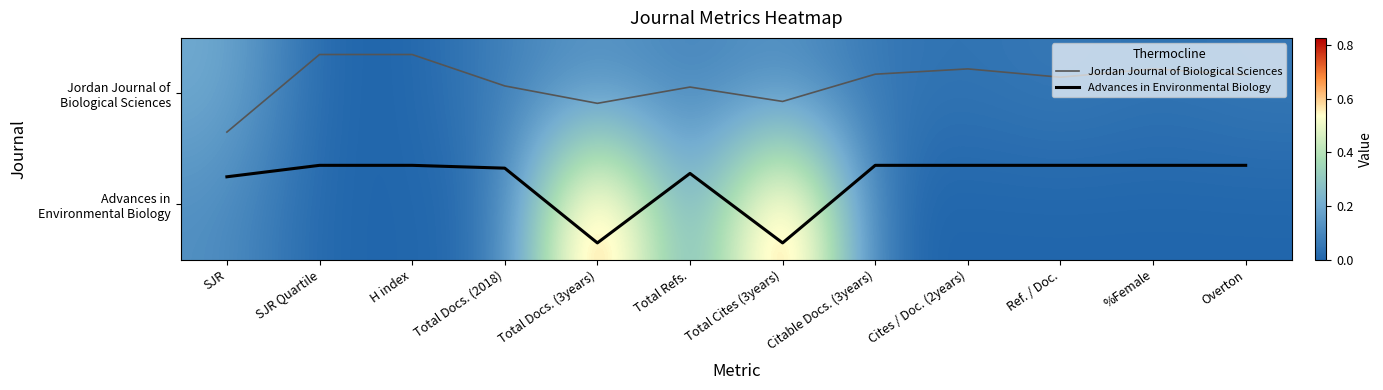

At which category does the chart reach its minimum across all series?

SJR Quartile